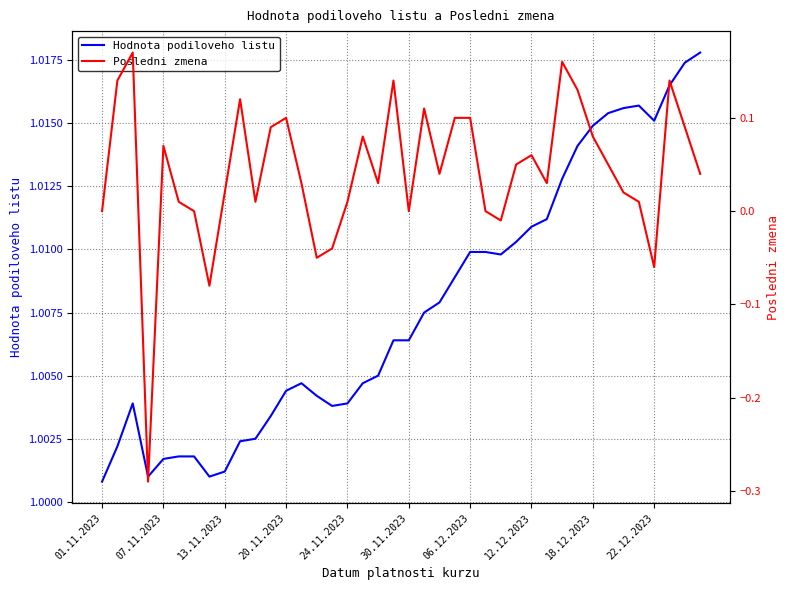

The Hodnota podiloveho listu series shows 1.4 at 06.12.2023. True or false?

False